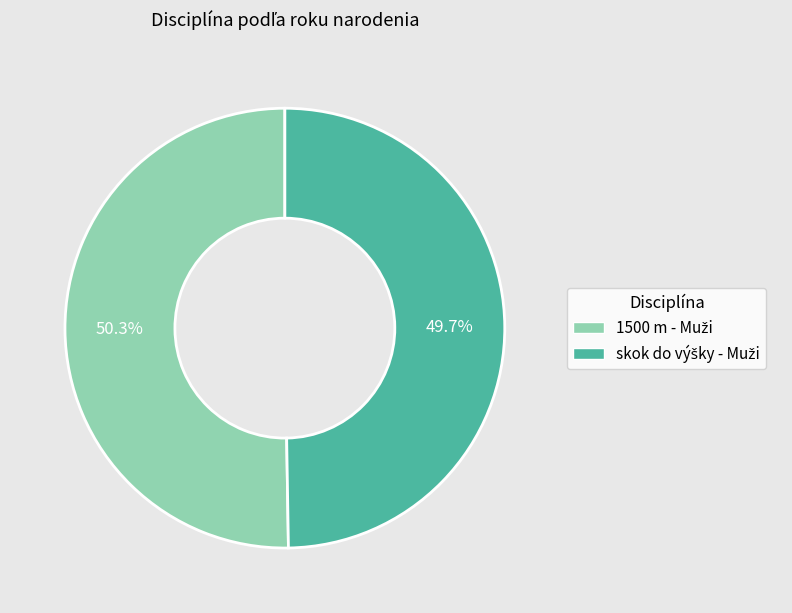

Does any single category account for the majority?

Yes